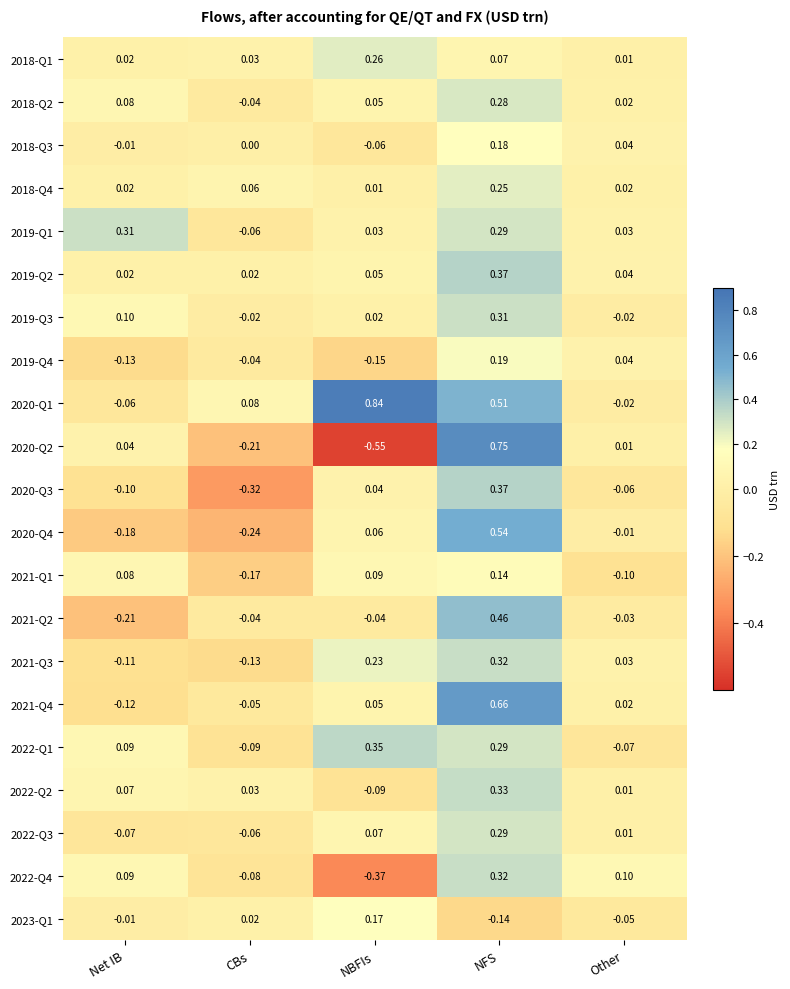

Where is 2018-Q3 nearest to the value 0?

CBs